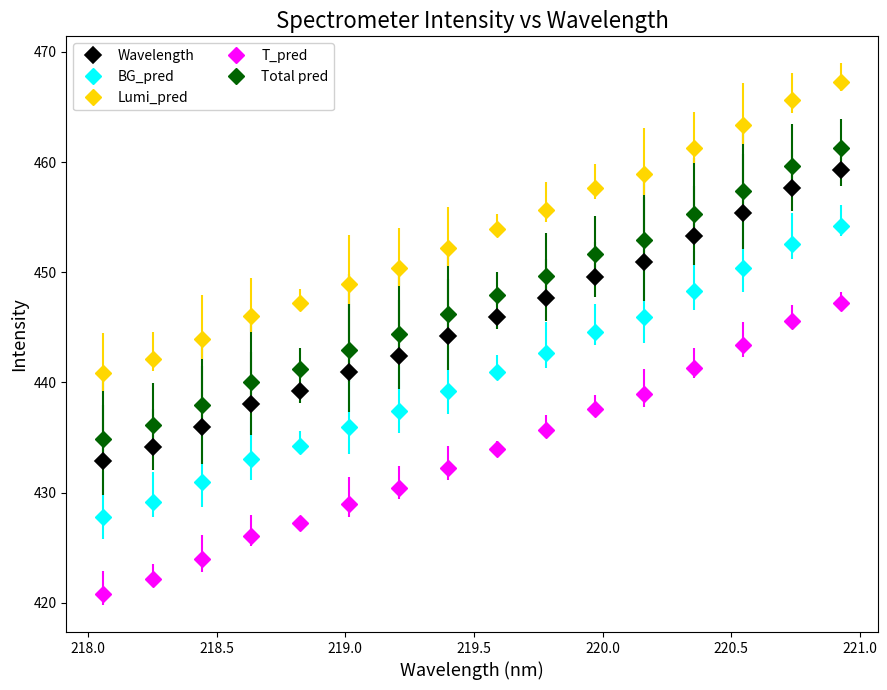

Which series has the largest total across all categories?

Lumi_pred